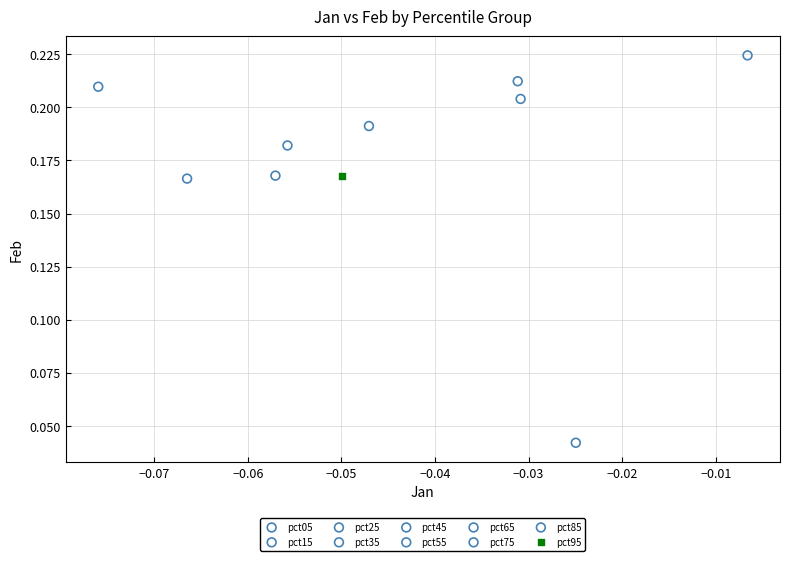

What are all the series names shown in the legend?

pct05, pct15, pct25, pct35, pct45, pct55, pct65, pct75, pct85, pct95